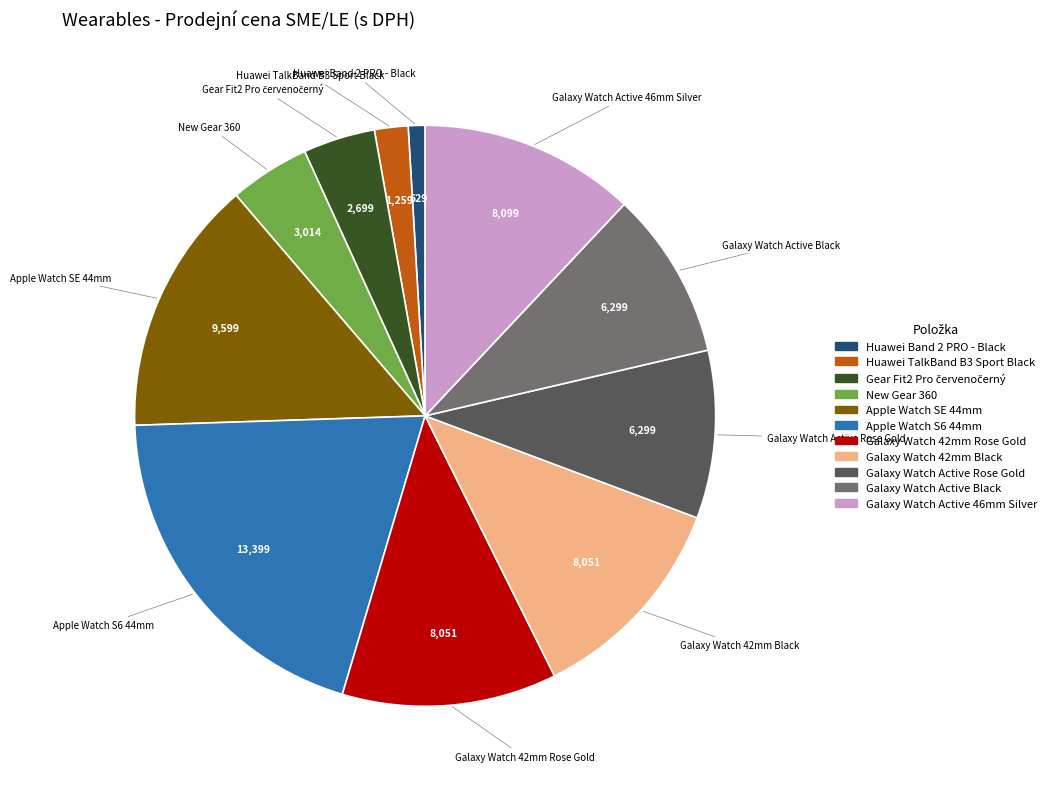

What is the smallest slice in the pie chart?

Huawei Band 2 PRO - Black